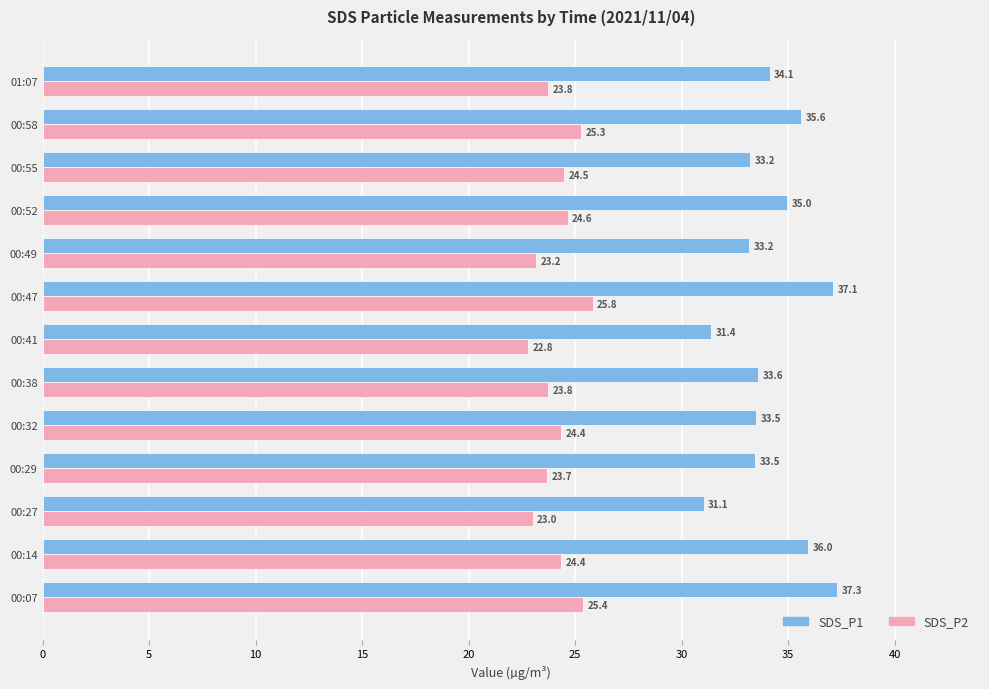

The SDS_P1 series shows 33.2 at 00:49. True or false?

True